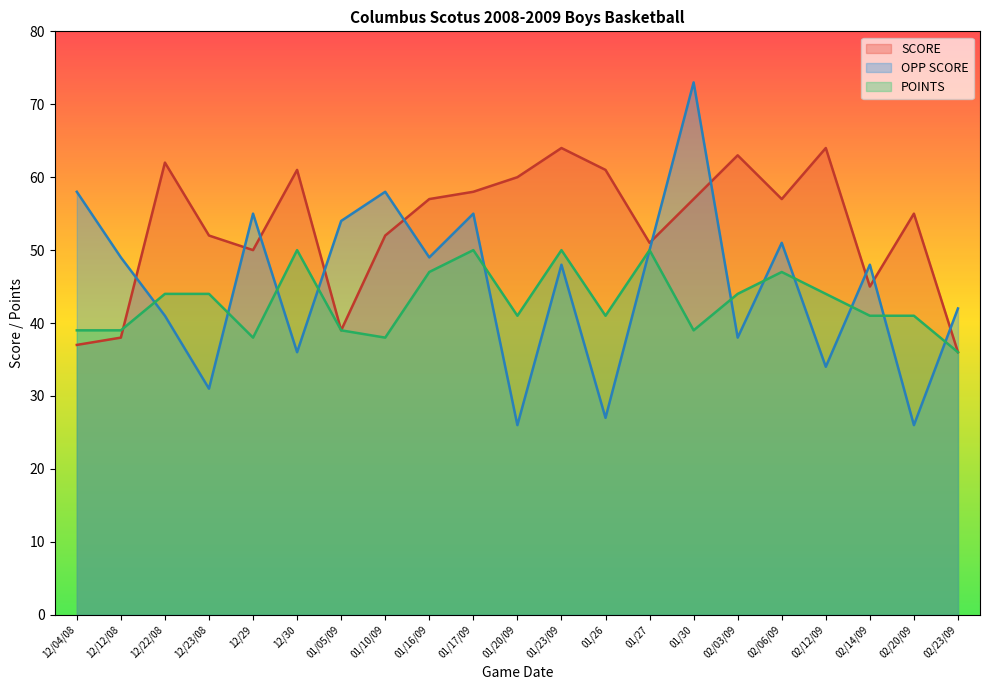

Rank the series by their average value, from lowest to highest.

POINTS, OPP SCORE, SCORE